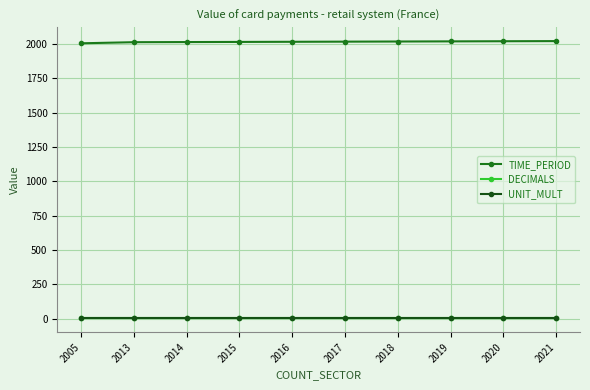

Is the value of UNIT_MULT at 2014 greater than the value of TIME_PERIOD at 2013?

No